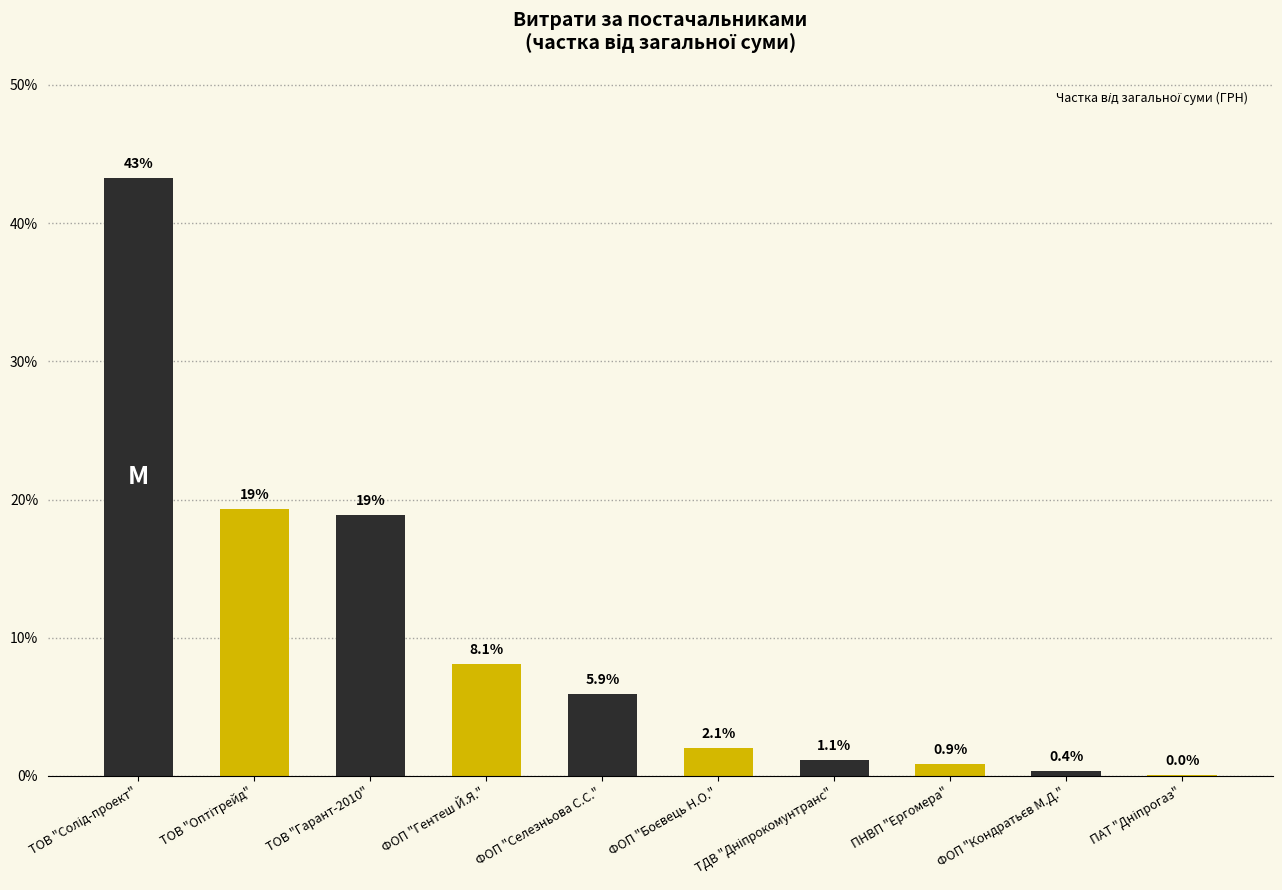

What is the approximate value at ТОВ "Гарант-2010"?

18.9